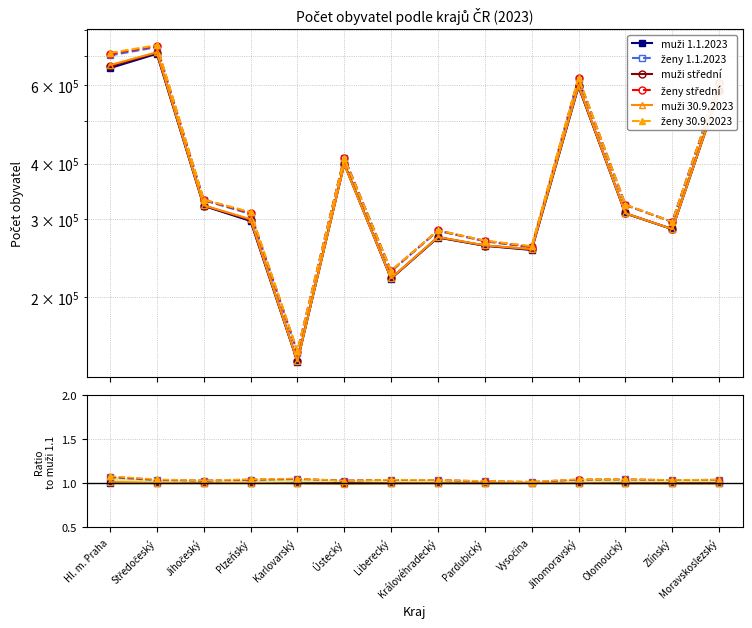

Which label corresponds to the largest value in the chart?

Hl. m. Praha